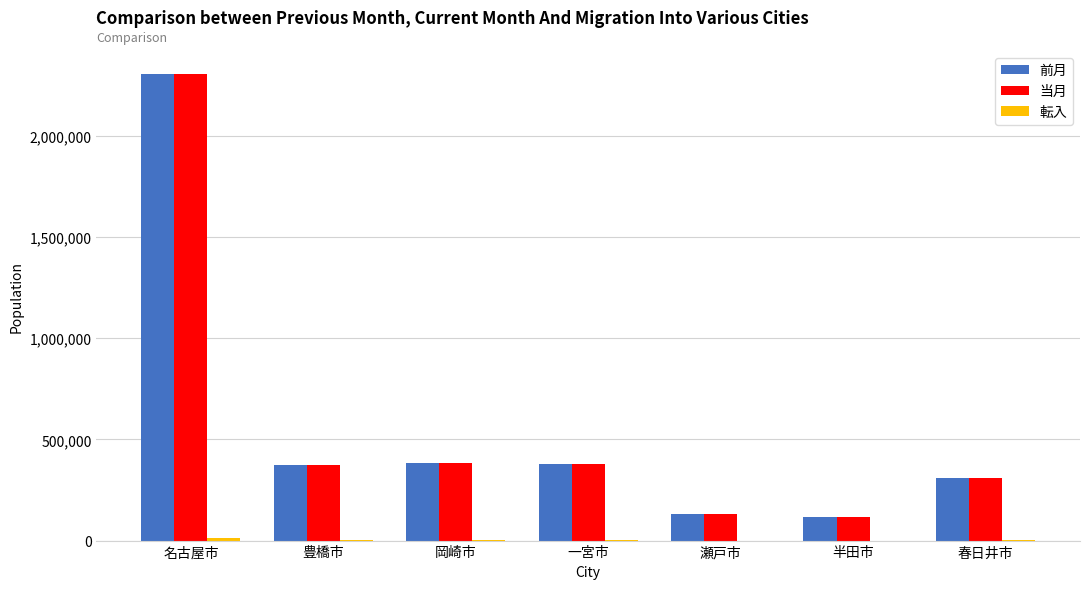

Read the 当月 value at 瀬戸市, to the nearest 100.

128900